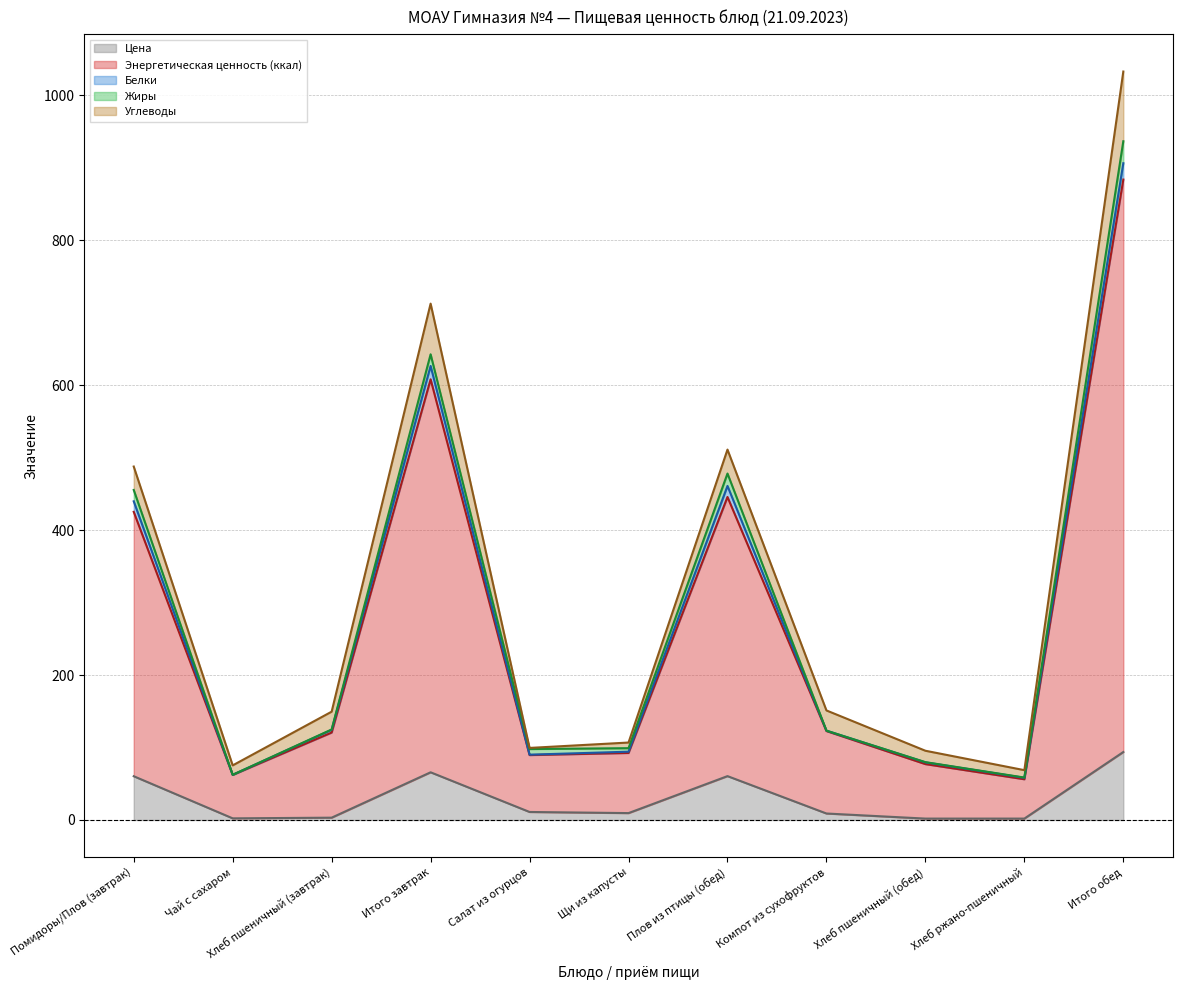

How many values in the Жиры series are below 4?

5